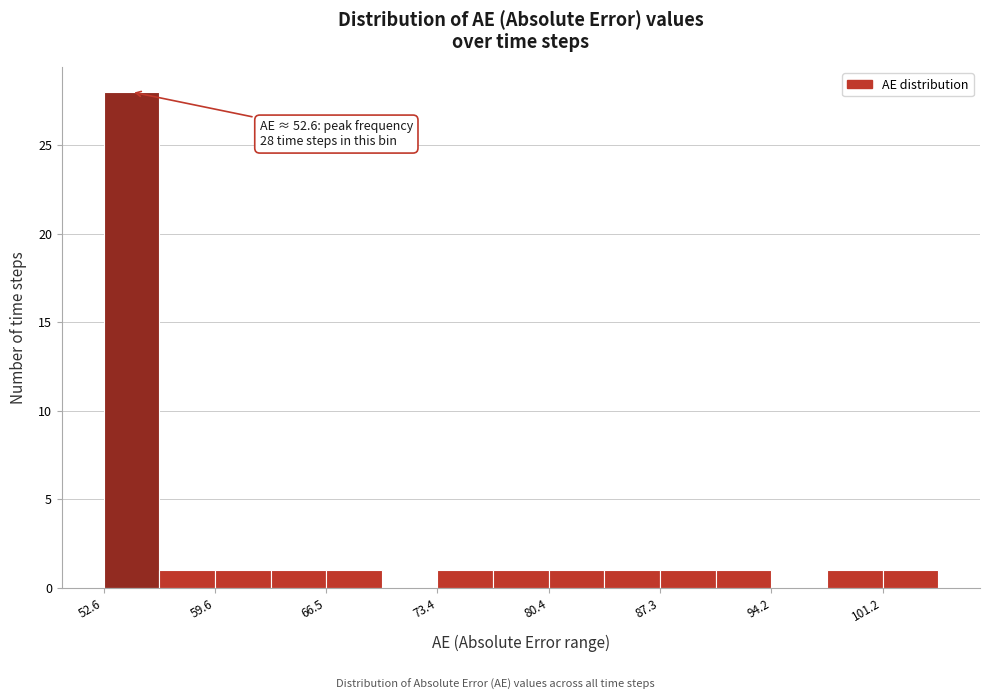

Around what value on the x-axis is the tallest bar? Give the approximate position of its centre, as read against the axis.

54